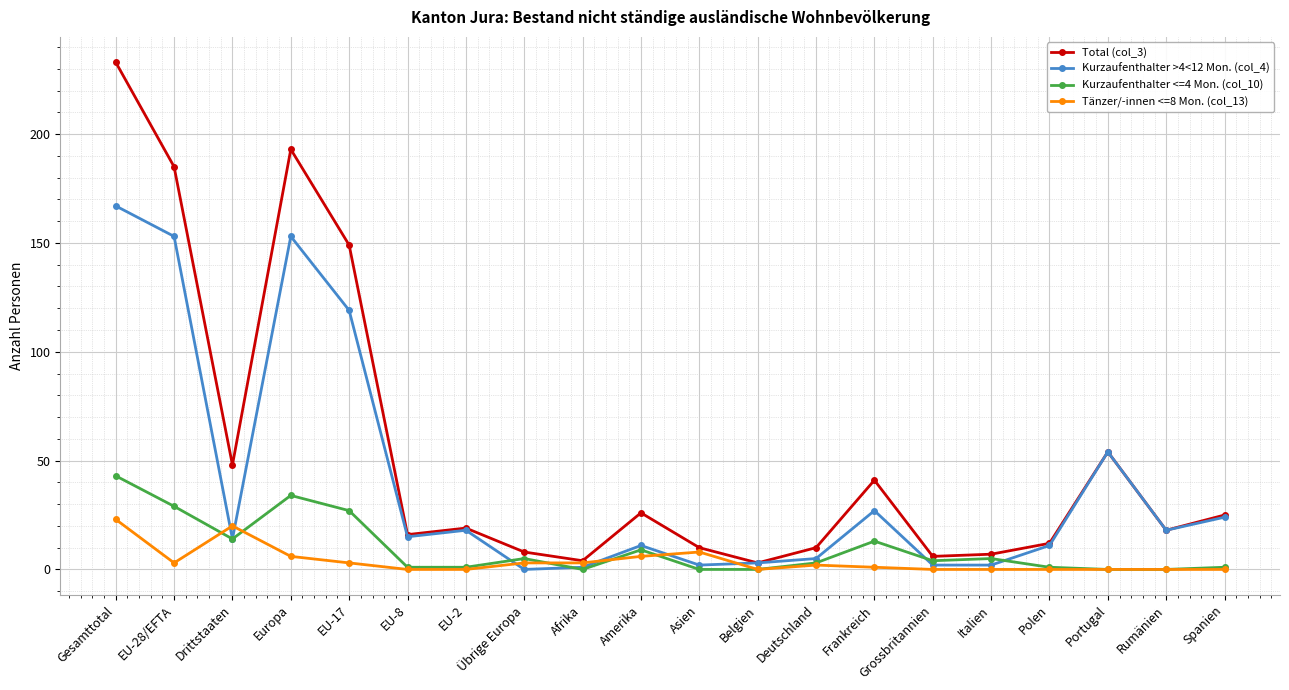

List the series in order of their peak value, highest first.

Total (col_3), Kurzaufenthalter >4<12 Mon. (col_4), Kurzaufenthalter <=4 Mon. (col_10), Tänzer/-innen <=8 Mon. (col_13)